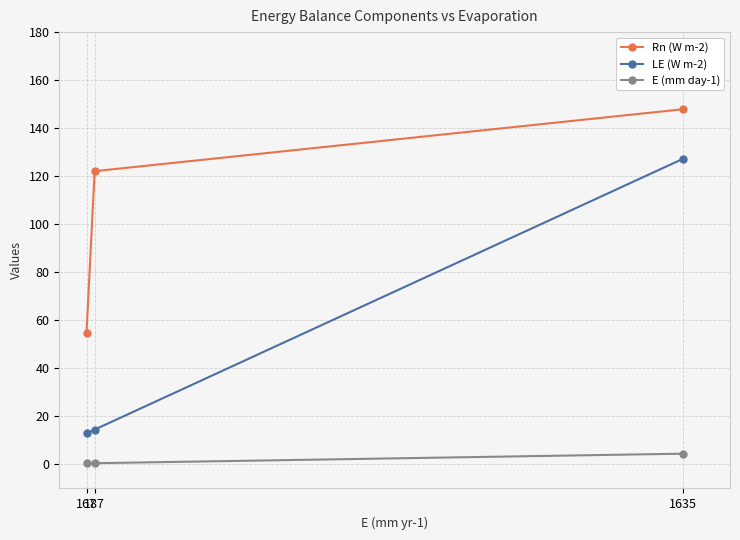

Which category has the highest value across all series?

1635